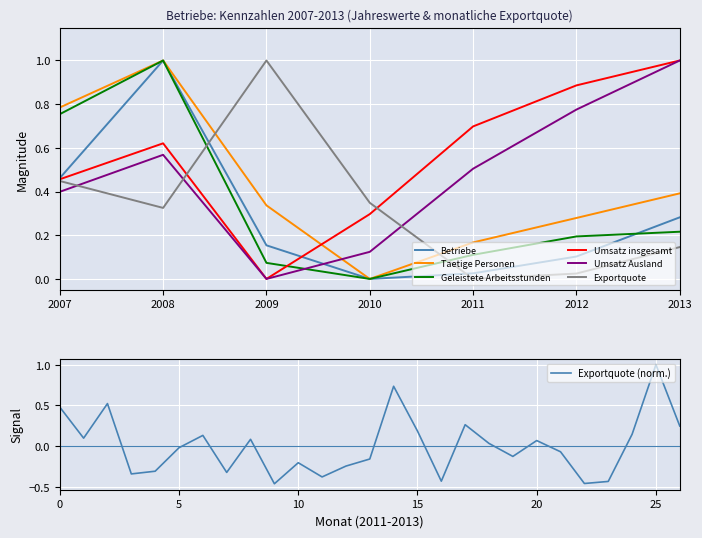

Where is the first local minimum for Umsatz insgesamt?

2009